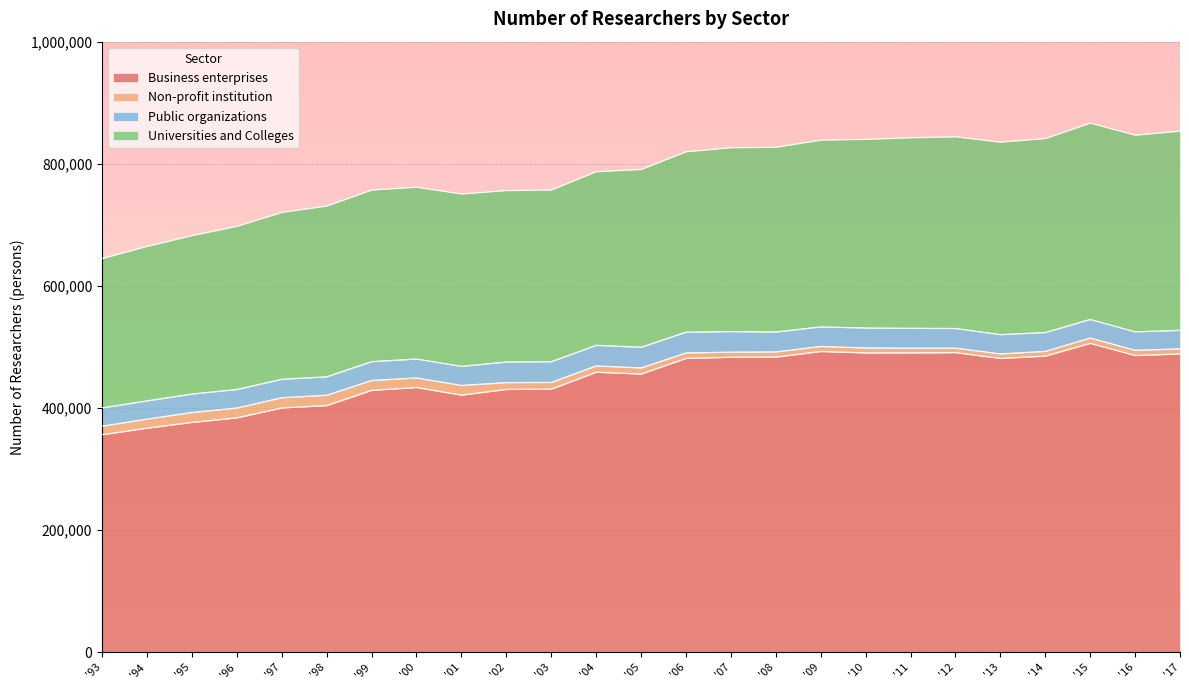

How many values in the Non-profit institution series exceed 10023?

12